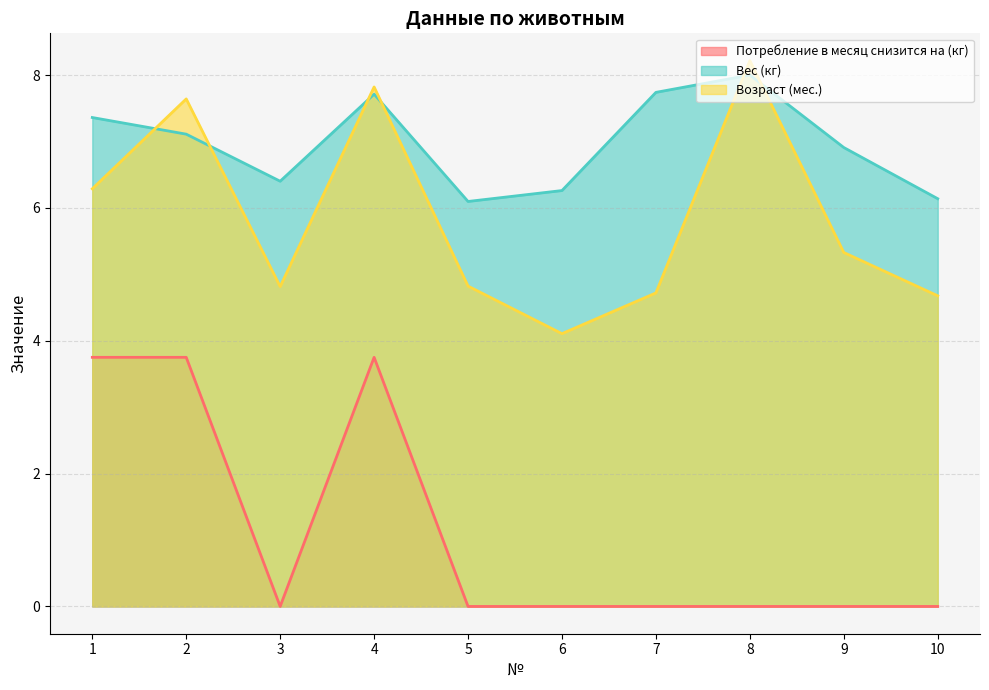

Which series changed the most between 5 and 6?

Возраст (мес.)